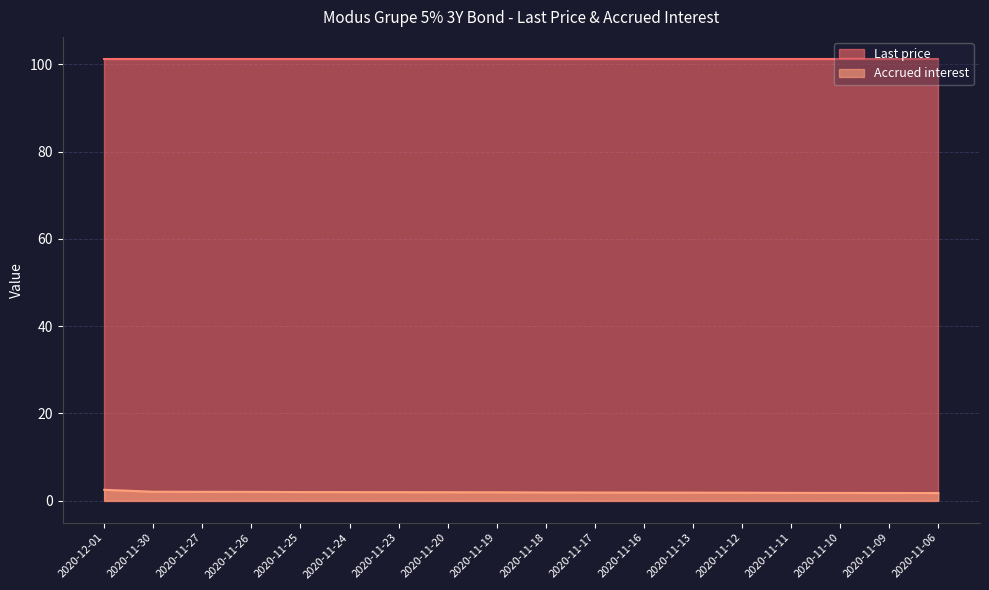

List the labels in order of value, smallest first.

2020-11-06, 2020-11-09, 2020-11-10, 2020-11-11, 2020-11-12, 2020-11-13, 2020-11-16, 2020-11-17, 2020-11-18, 2020-11-19, 2020-11-20, 2020-11-23, 2020-11-24, 2020-11-25, 2020-11-26, 2020-11-27, 2020-11-30, 2020-12-01